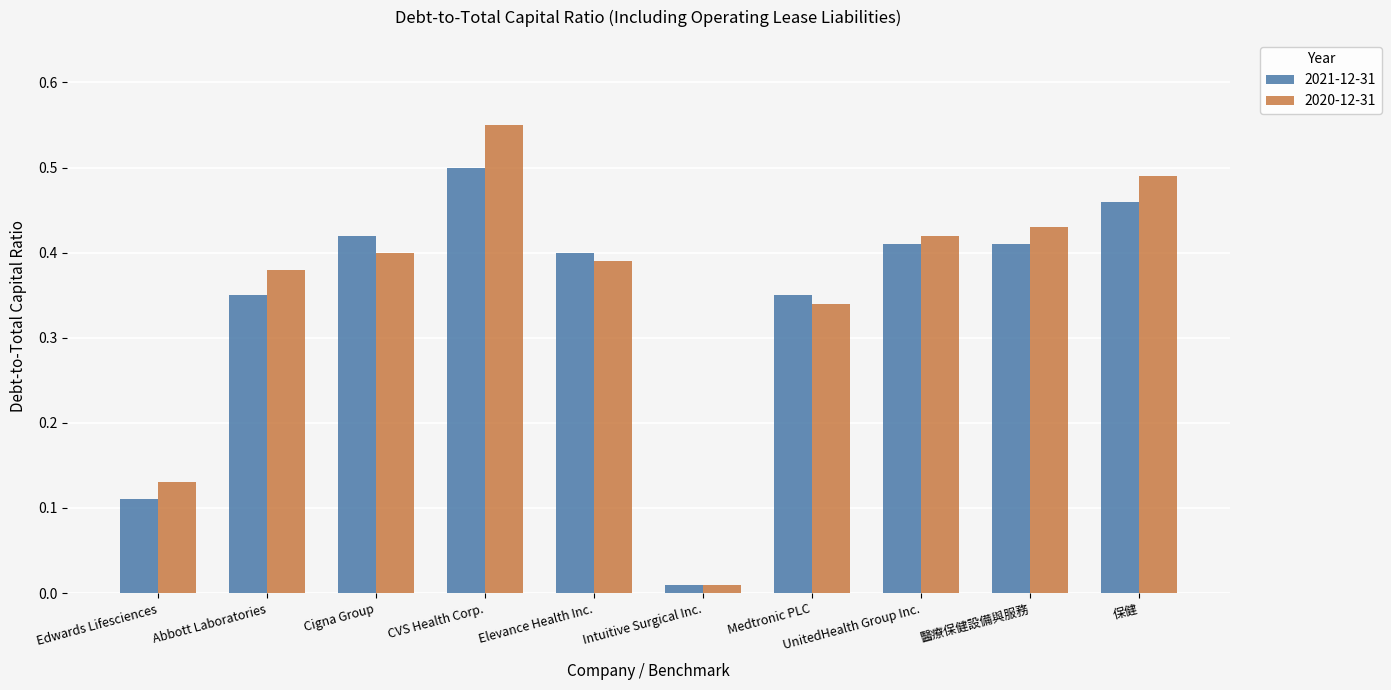

What are all the series names shown in the legend?

2021-12-31, 2020-12-31